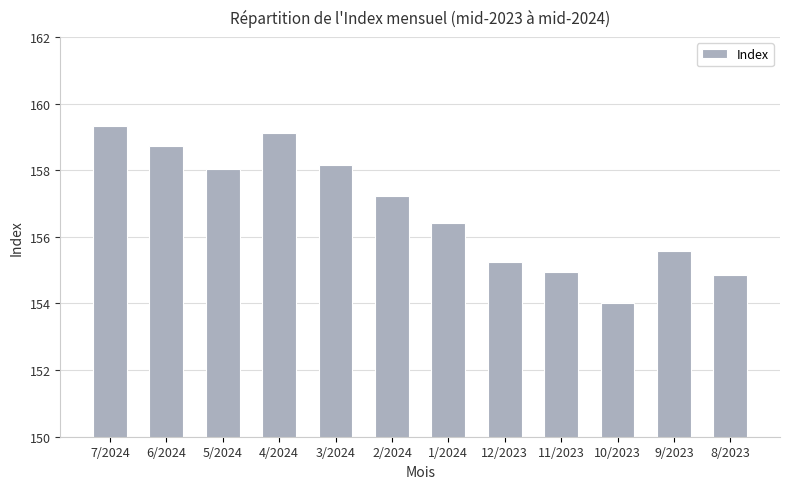

Which category has the highest value across all series?

7/2024